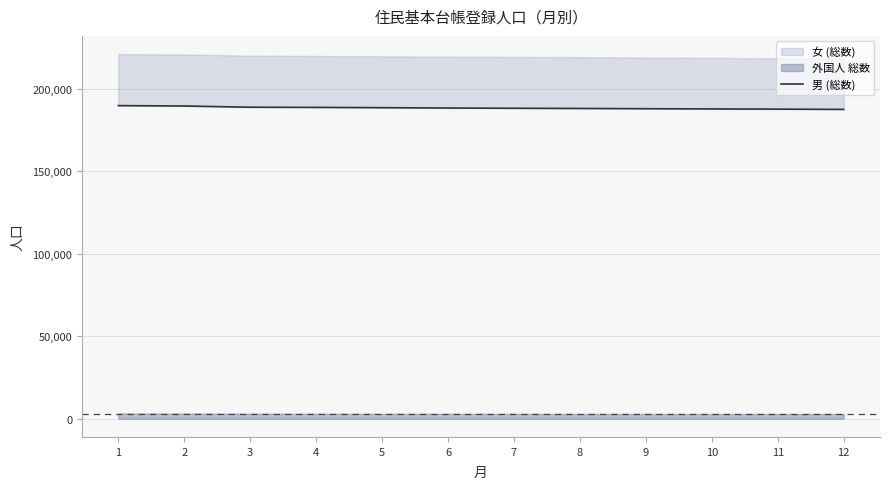

How many lines are shown in the chart?

1